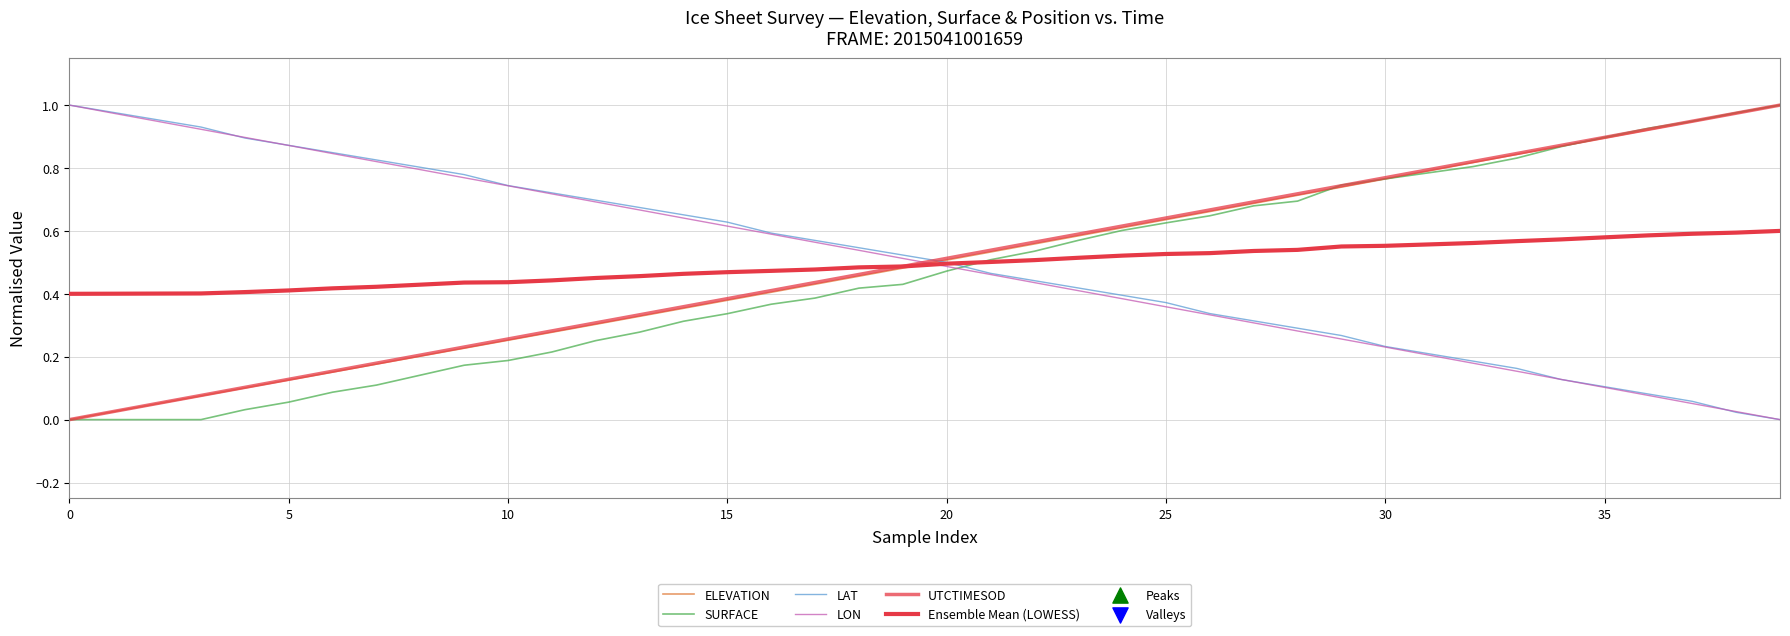

Is this an area chart (filled region under the line)?

No